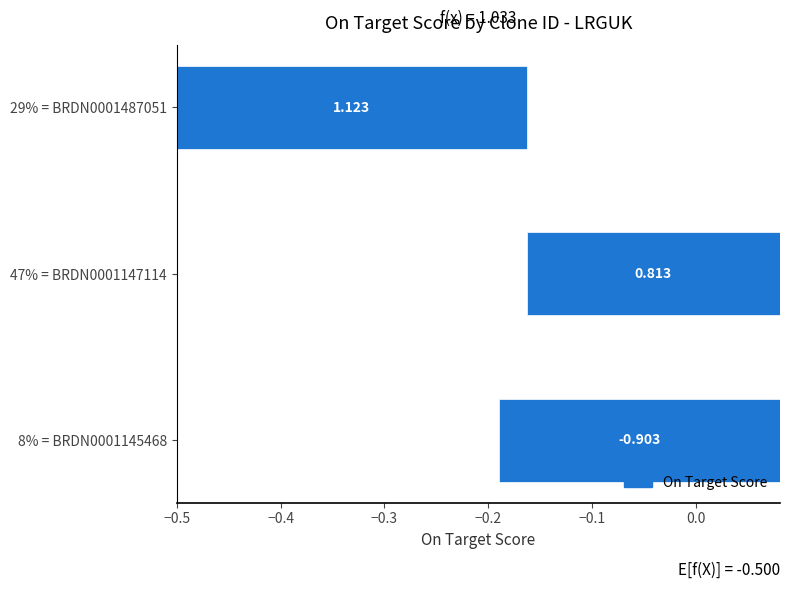

Which label corresponds to the smallest value in the chart?

BRDN0001145468